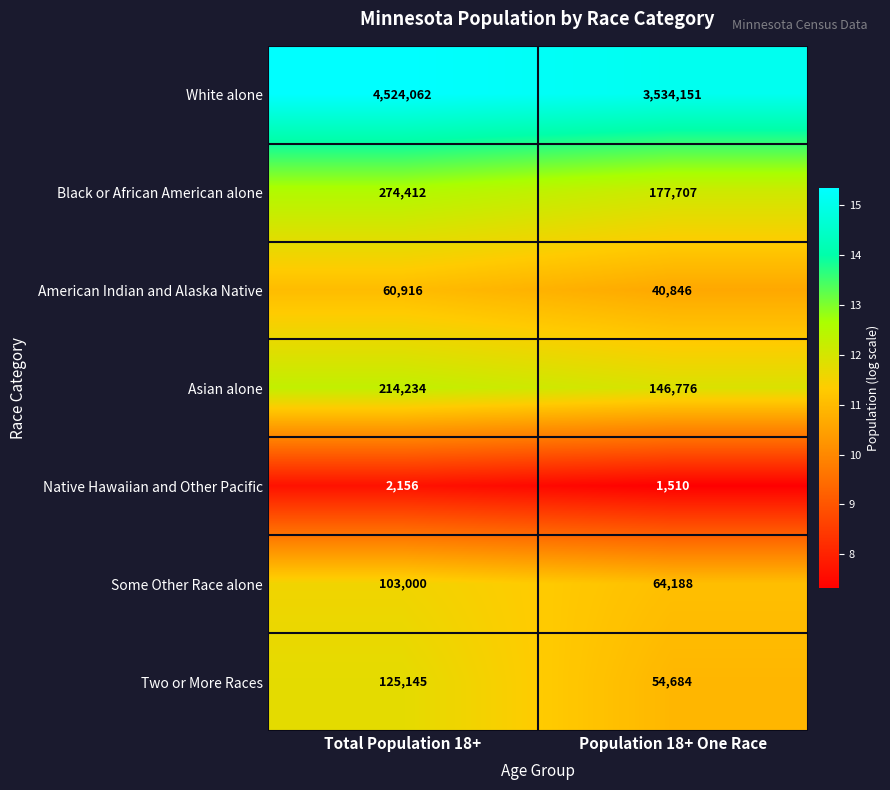

The value of Native Hawaiian and Other Pacific at Total Population 18+ is 2156. True or false?

True